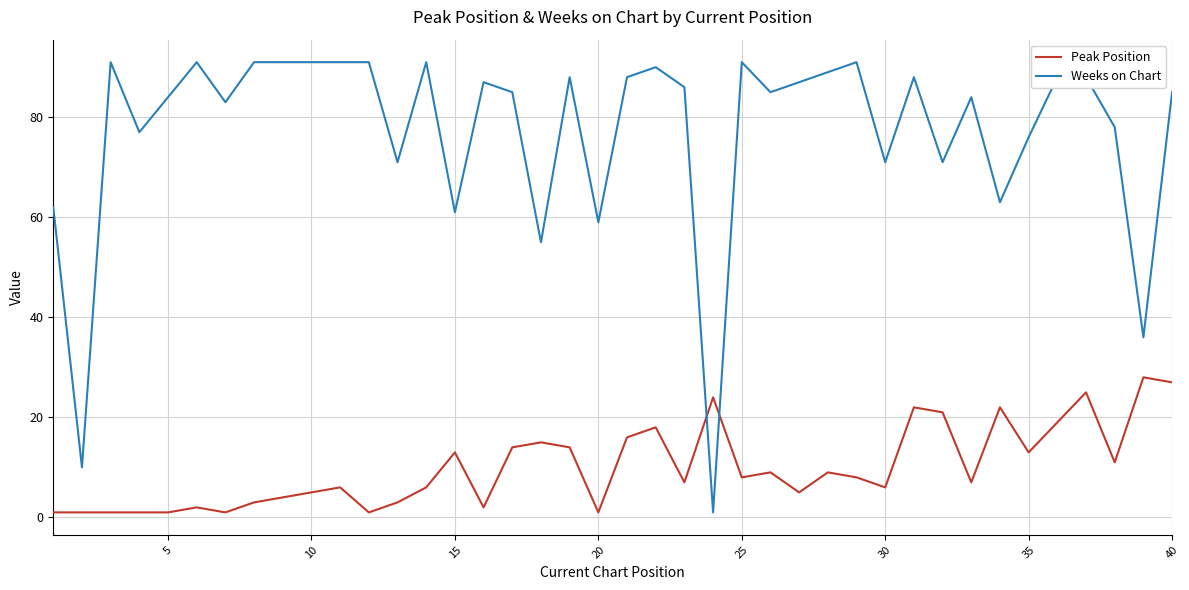

What are all the series names shown in the legend?

Peak Position, Weeks on Chart